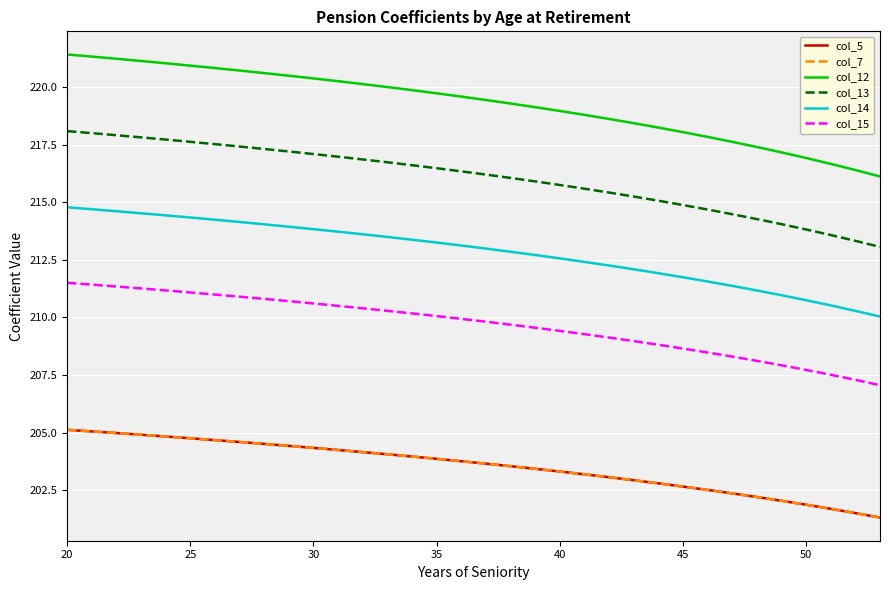

What is the maximum value for col_13?

218.1